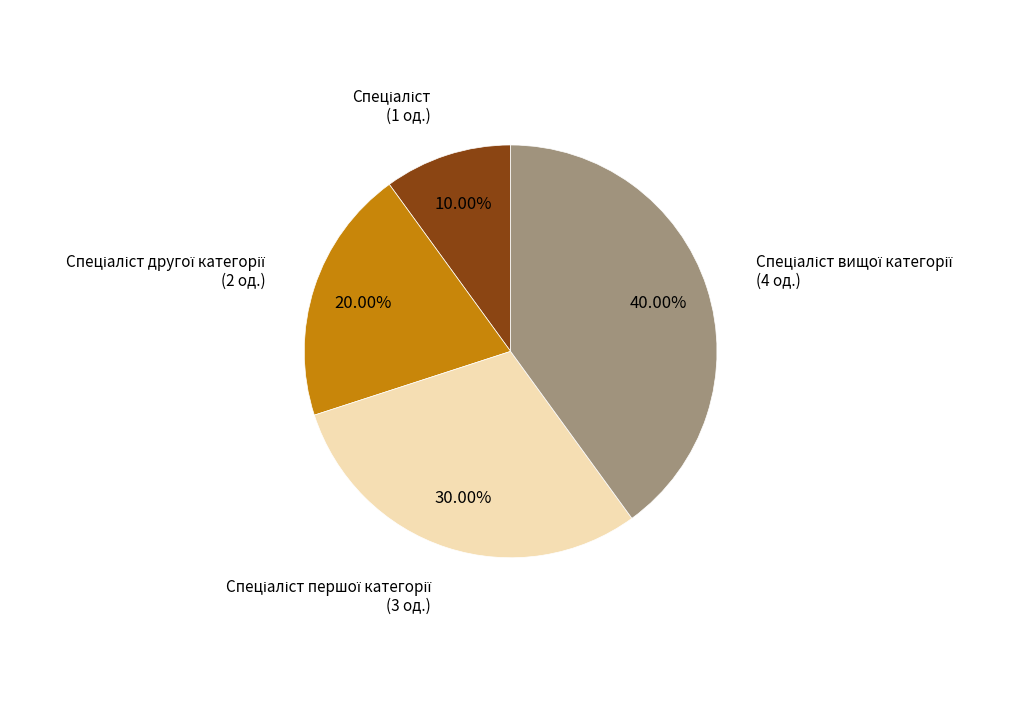

To the nearest percent, what is the average slice percentage?

25%